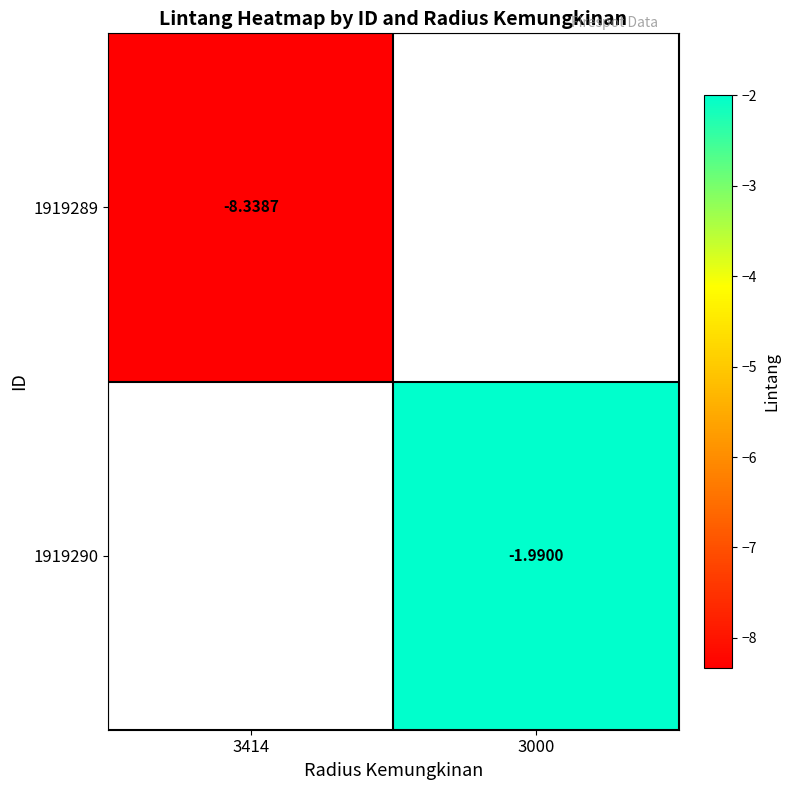

How many distinct data groups are displayed?

2